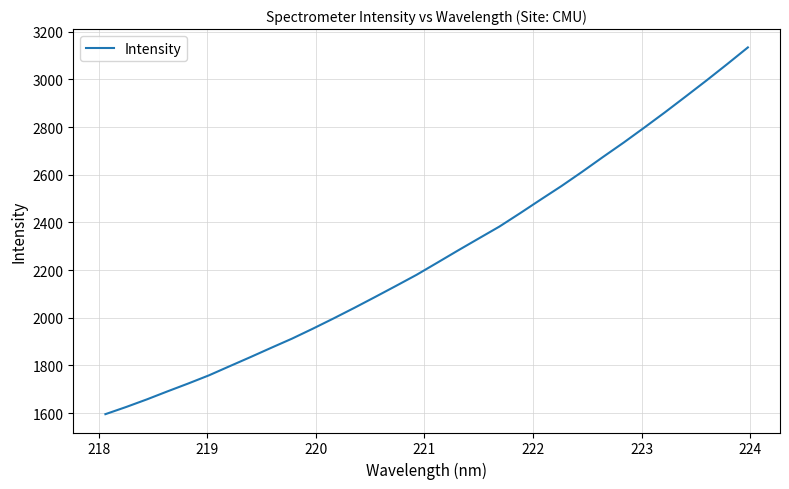

What is the greatest value displayed?

3134.3